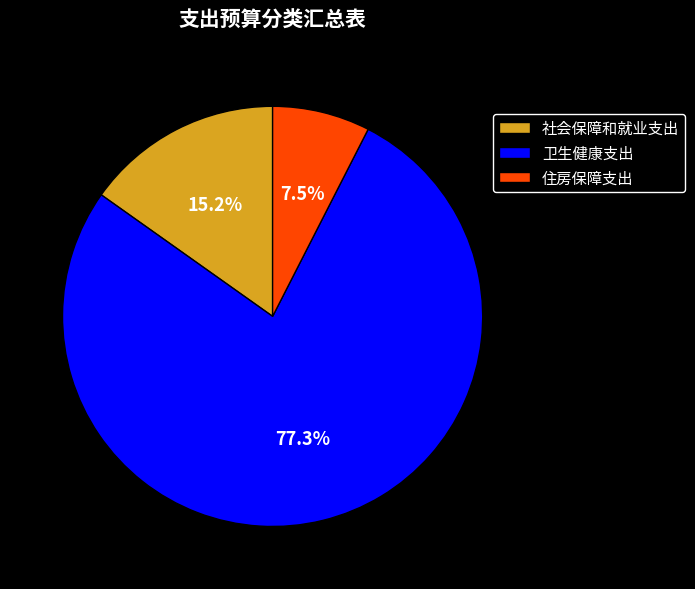

Is the sum of 卫生健康支出 and 住房保障支出 greater than half?

Yes